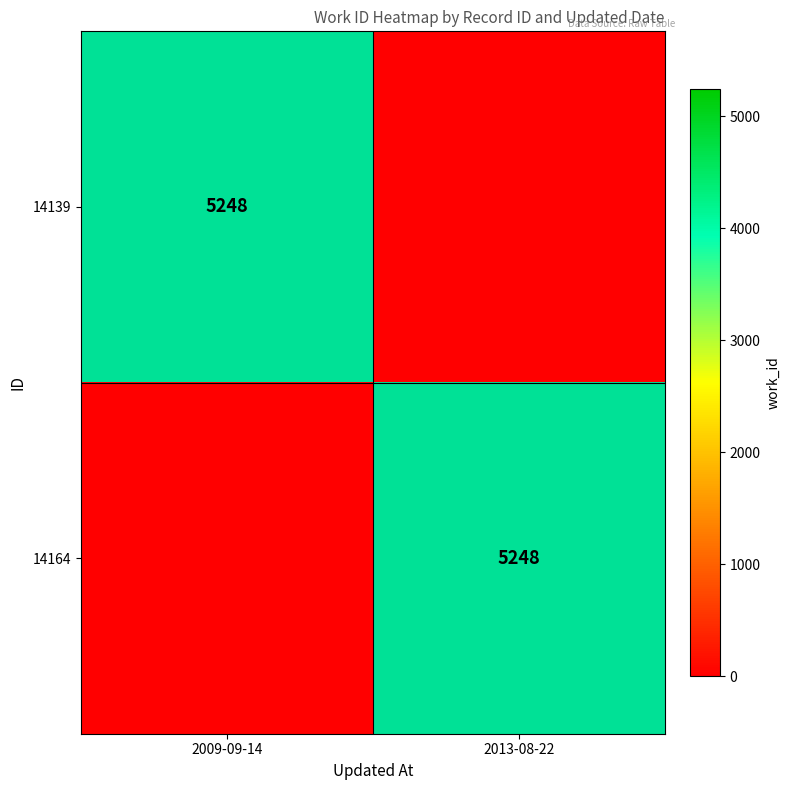

How many series are shown in this chart?

2